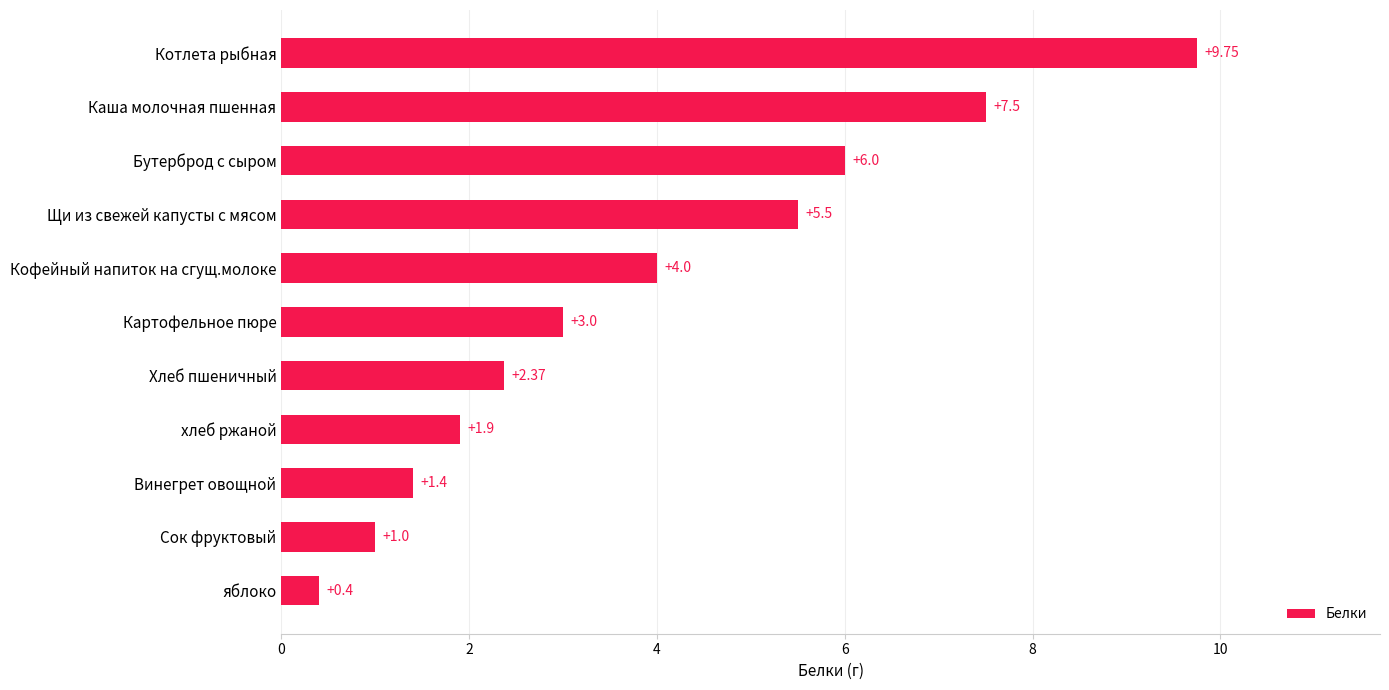

How many series are shown in this chart?

1